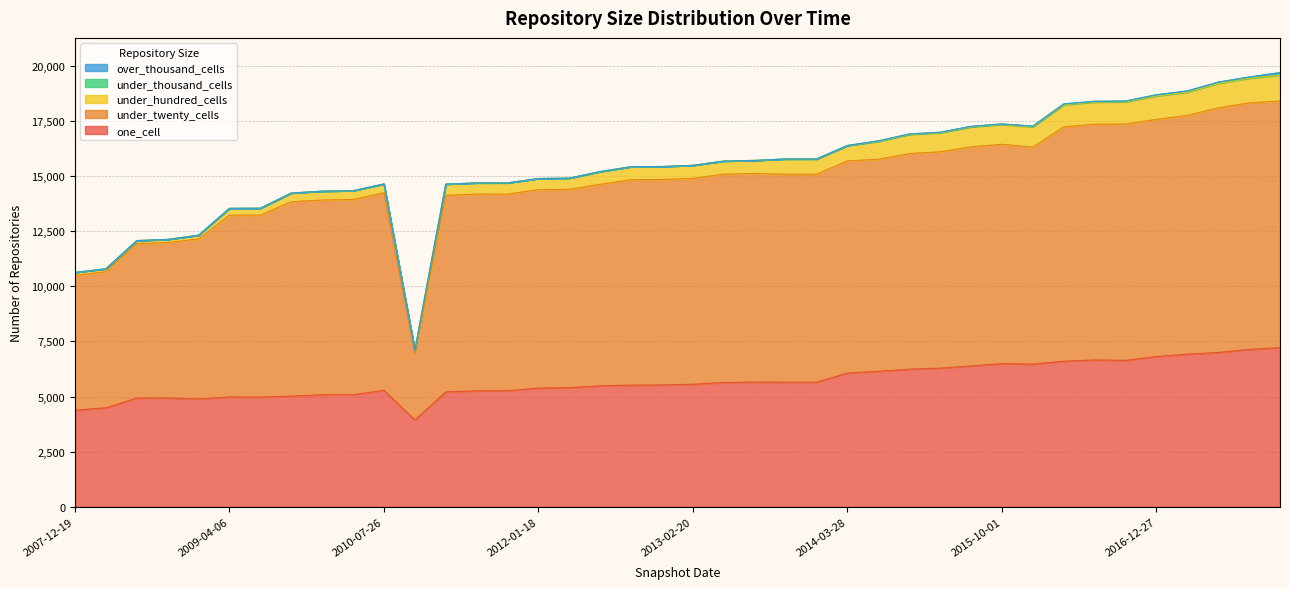

Is it true that one_cell equals 2981 at 2009-12-16?

False